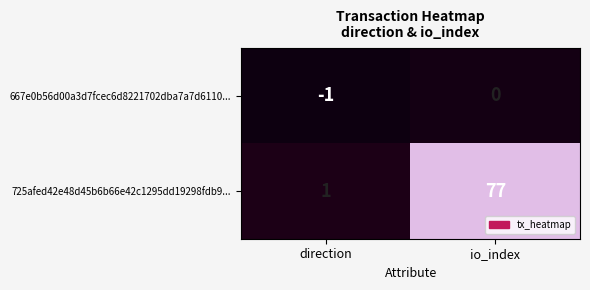

Which series has the widest spread of values?

725afed42e48d45b6b66e42c1295dd19298fdb9...